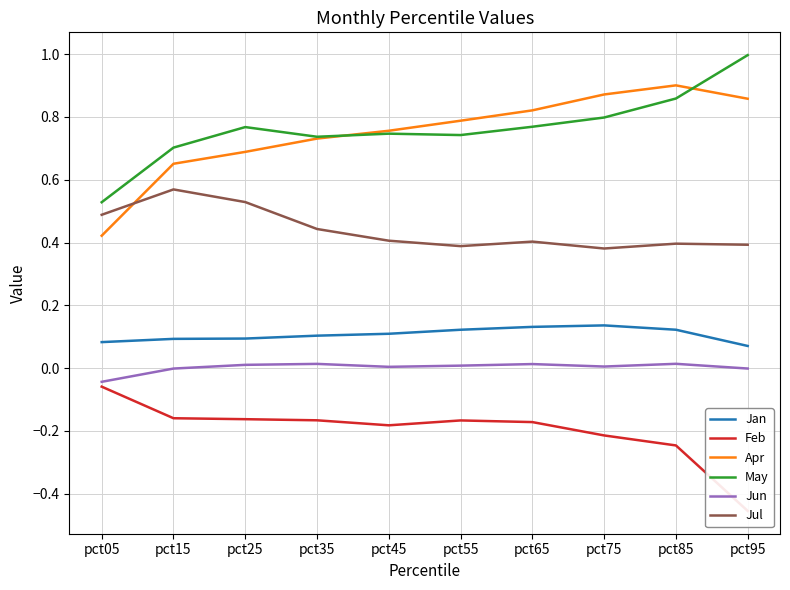

How many interior local peaks does the Feb series have?

1